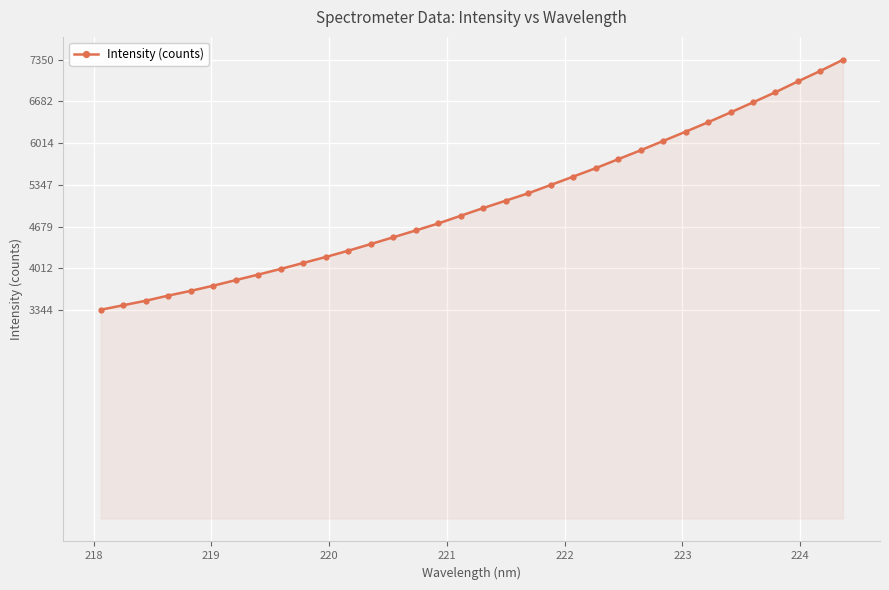

What is the minimum value shown in the chart?

3344.0